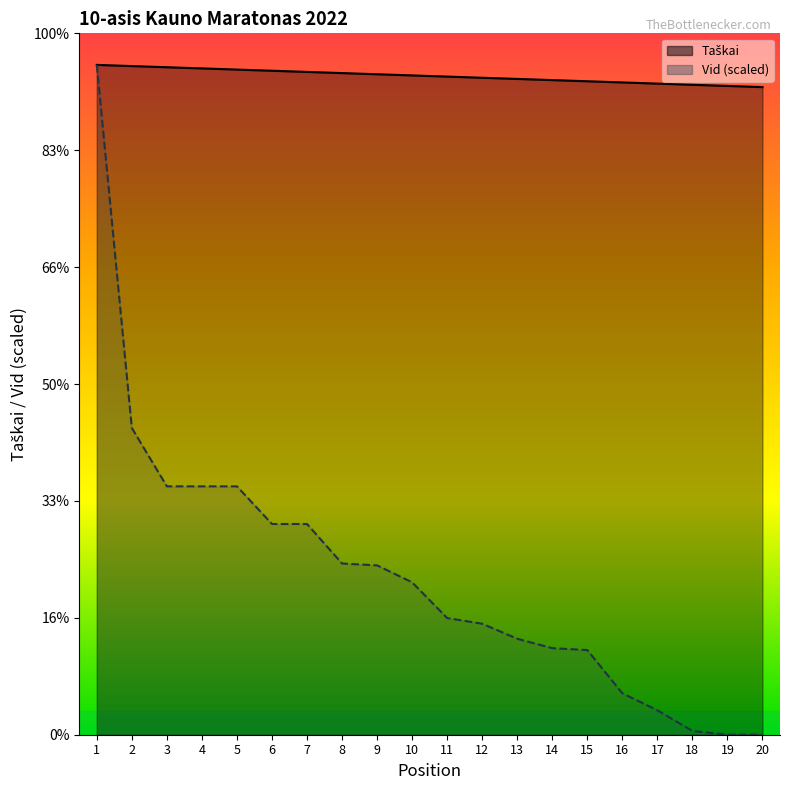

True or false: Pos and Vid cross at least once.

False